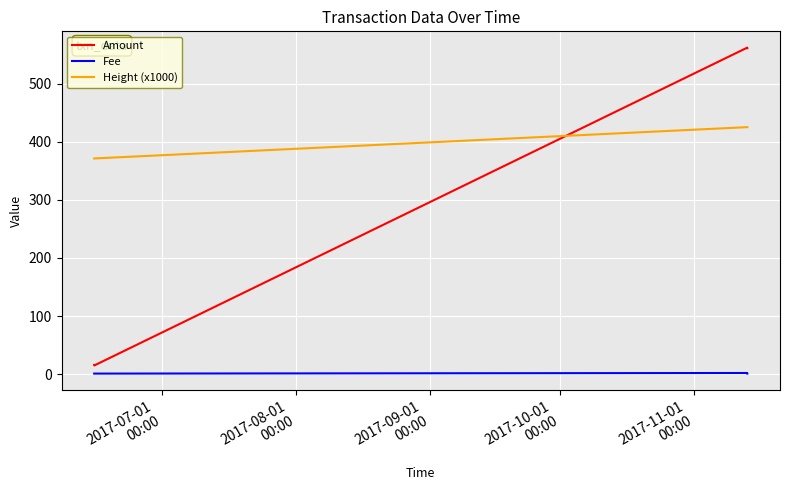

What is the minimum value for Height (x1000)?

371.2